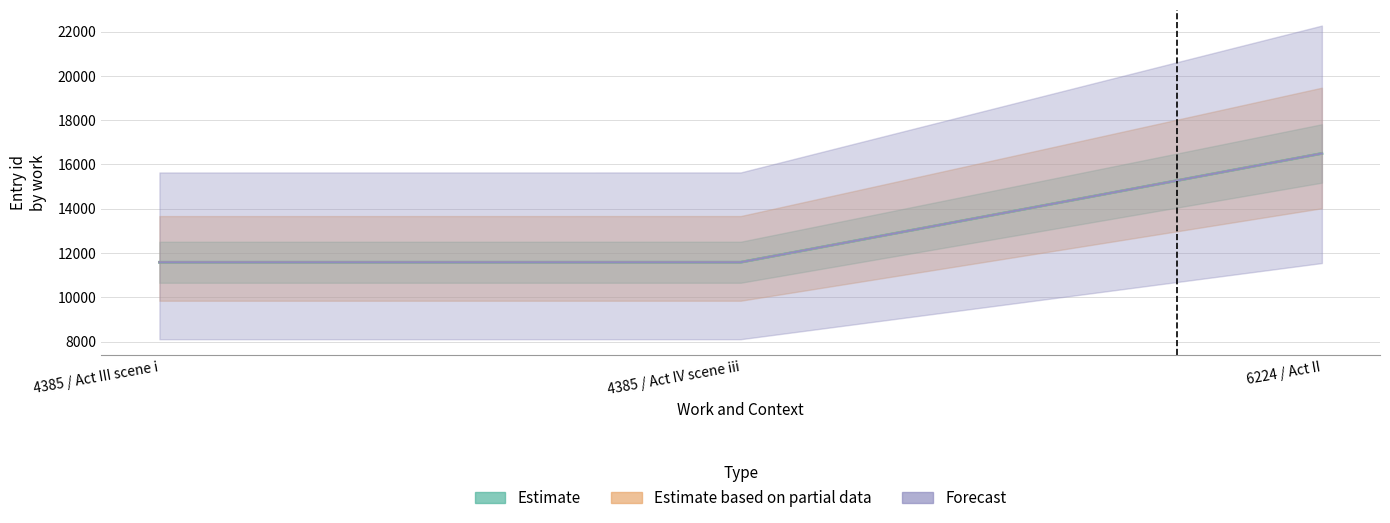

What is the difference between the maximum and minimum values in the Estimate series?

4914